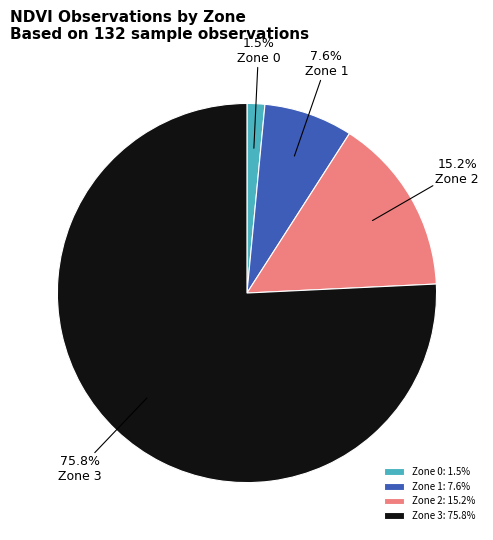

Which category has the biggest portion of the pie?

Zone 3